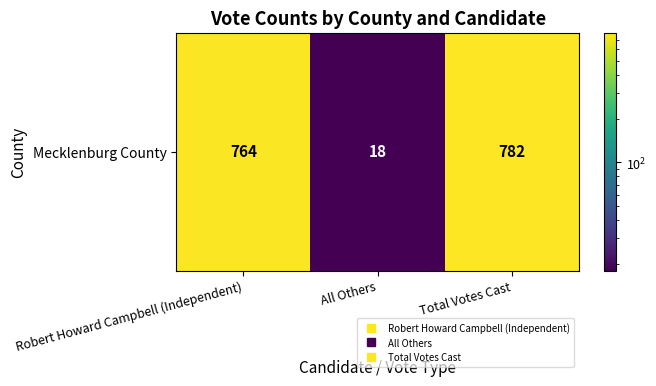

Which label corresponds to the smallest value in the chart?

All Others